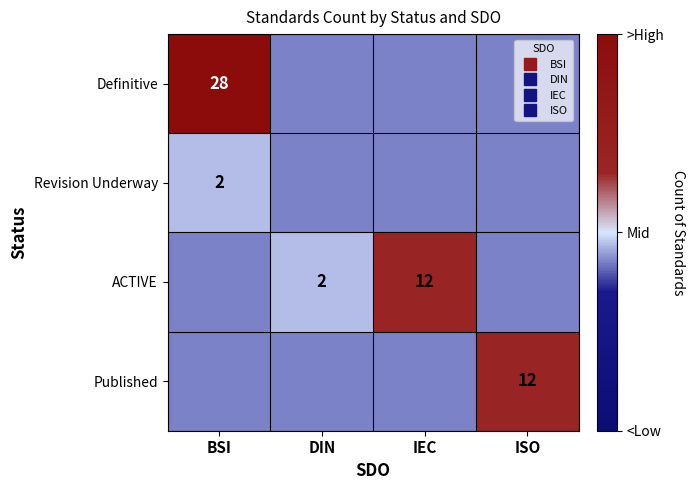

The value of Definitive at ISO is -0.0. True or false?

False